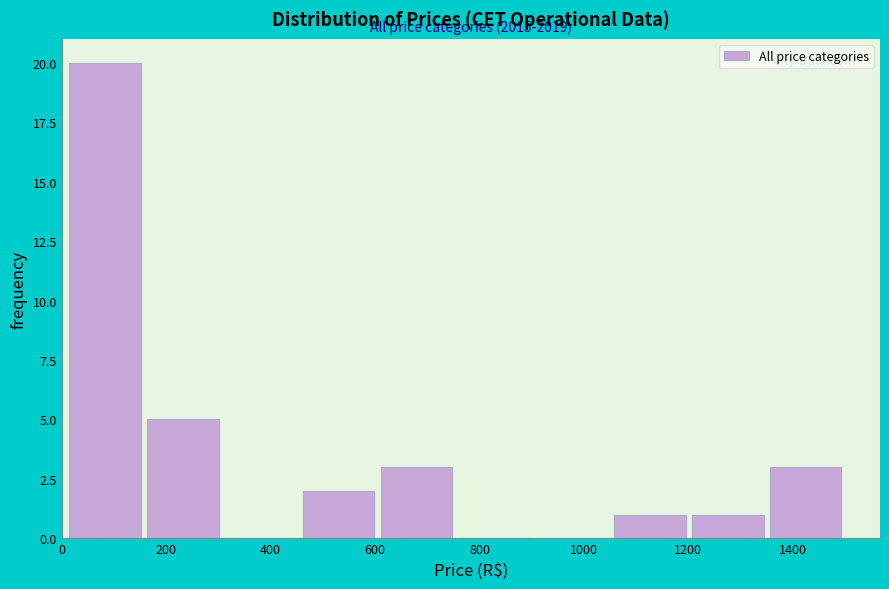

Which range on the x-axis has the tallest bar?

20 to 160